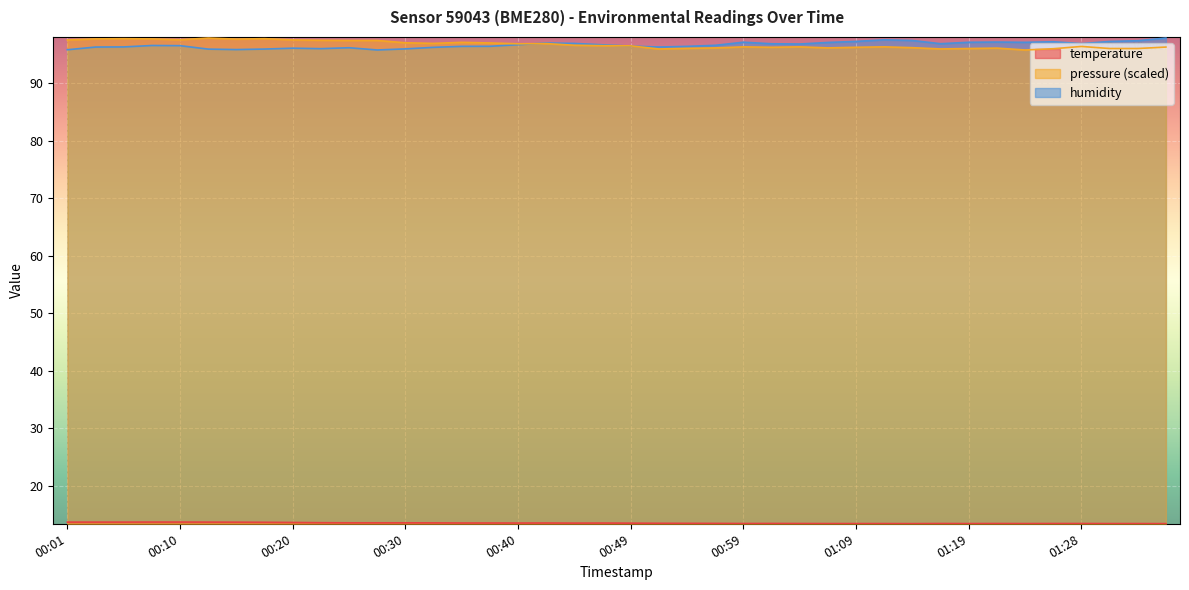

Is the value of humidity at 01:14 greater than the value of pressure_norm at 01:11?

Yes